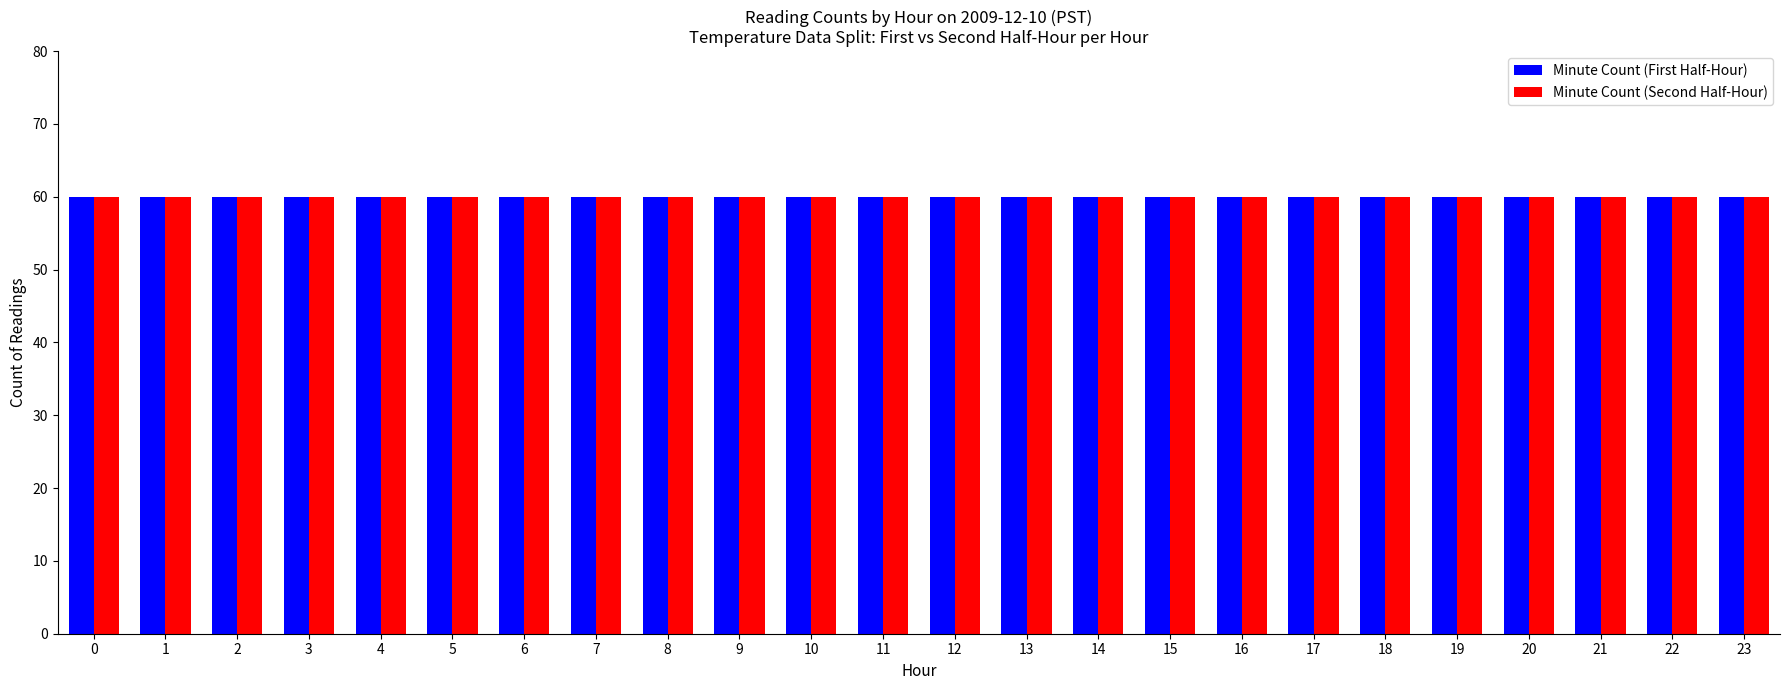

True or false: Hour 0 has a value of 21.2 at 17.

False